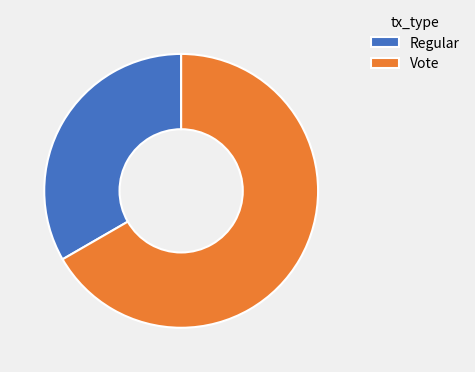

Does any single category account for the majority?

Yes